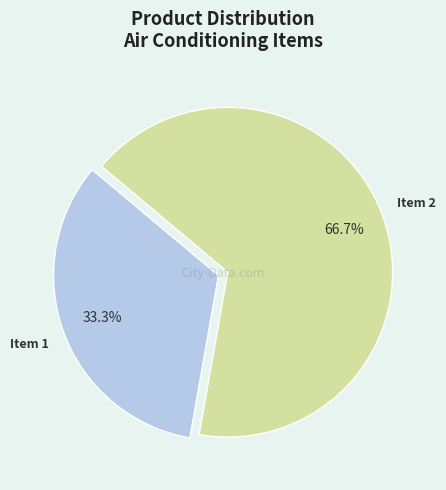

Does any single category account for the majority?

Yes